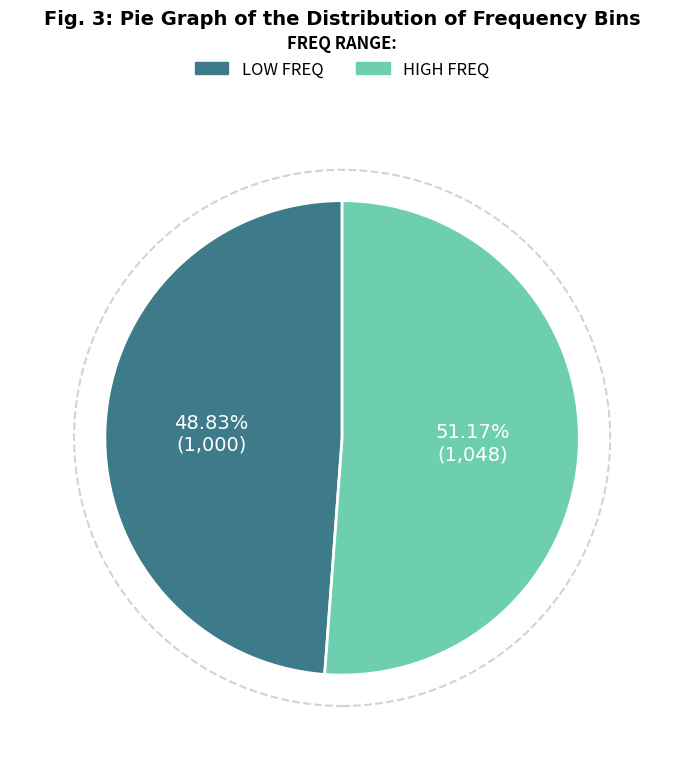

To the nearest percent, what is the difference between the largest and smallest slice percentages?

2%